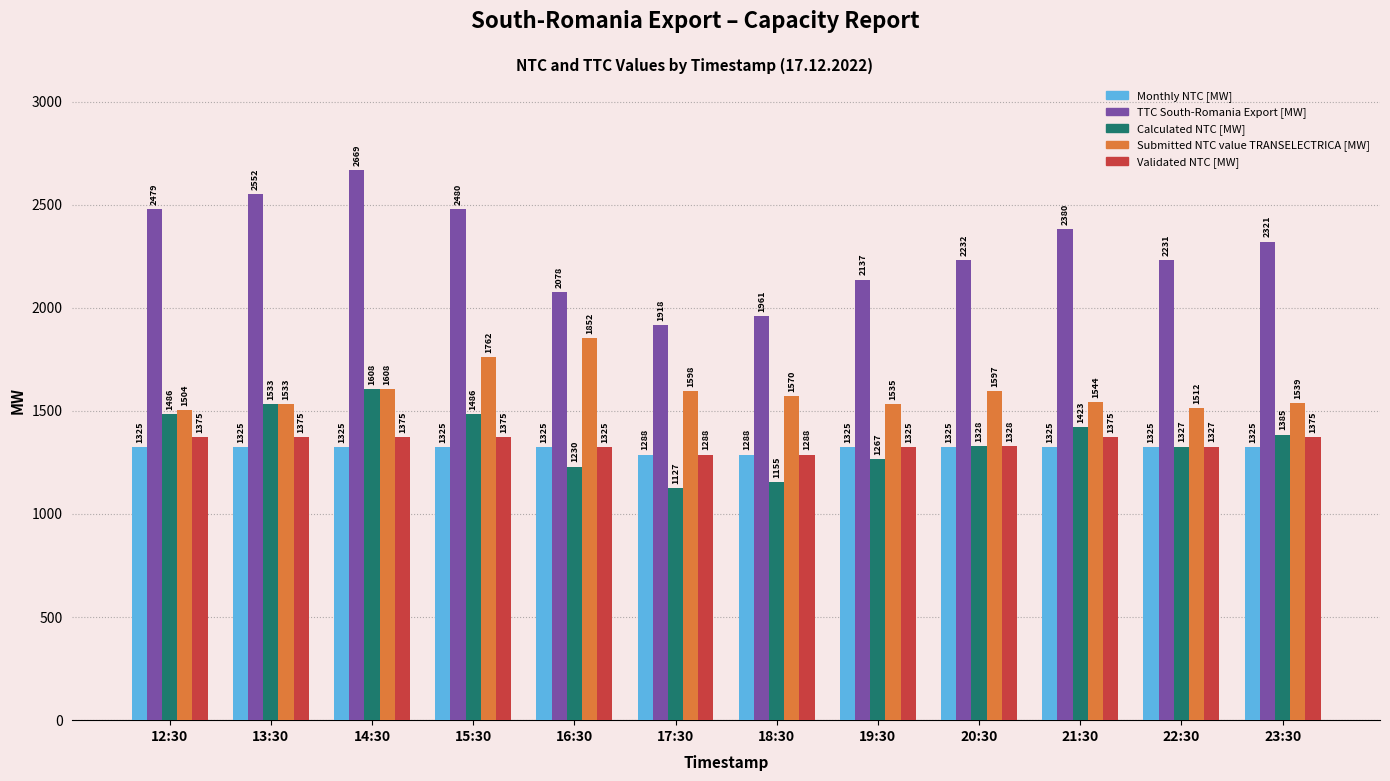

What is the lowest value of the TTC South-Romania Export [MW] series?

1918